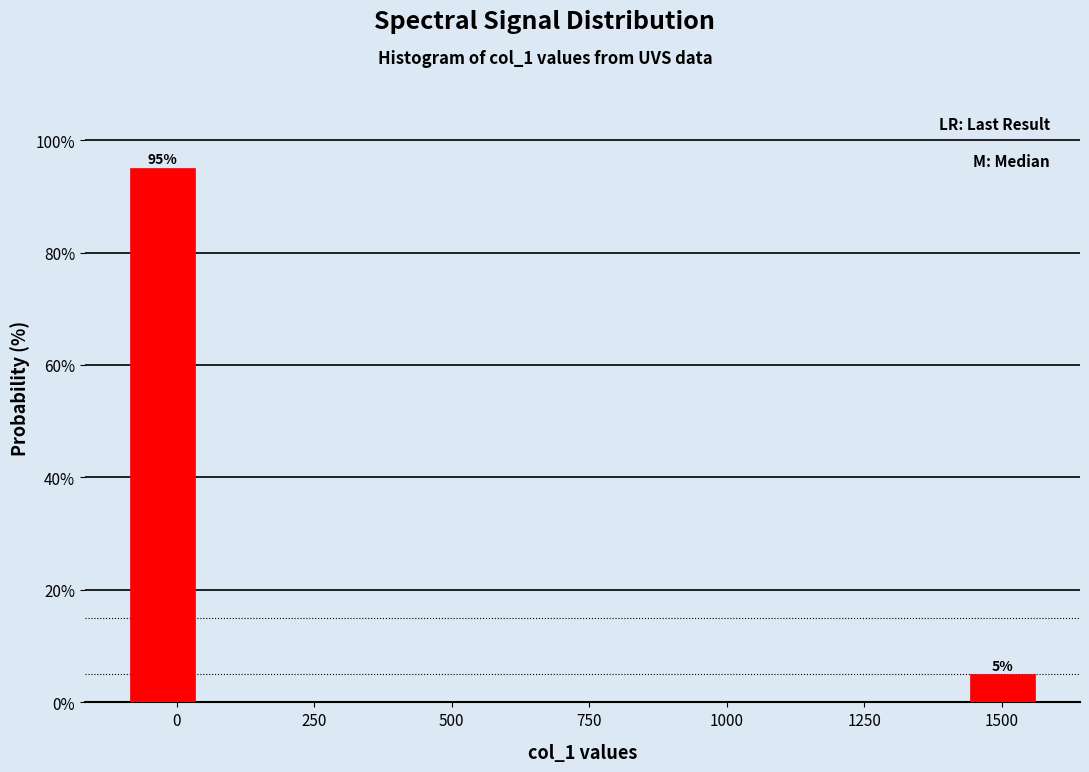

Read against the x-axis, roughly where is the centre of the tallest bar?

-50